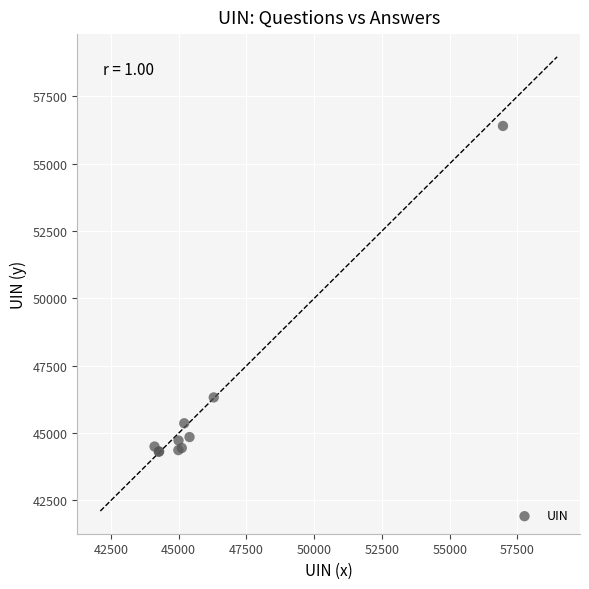

What Y value in the scatter plot is closest to 50354?

46324.9